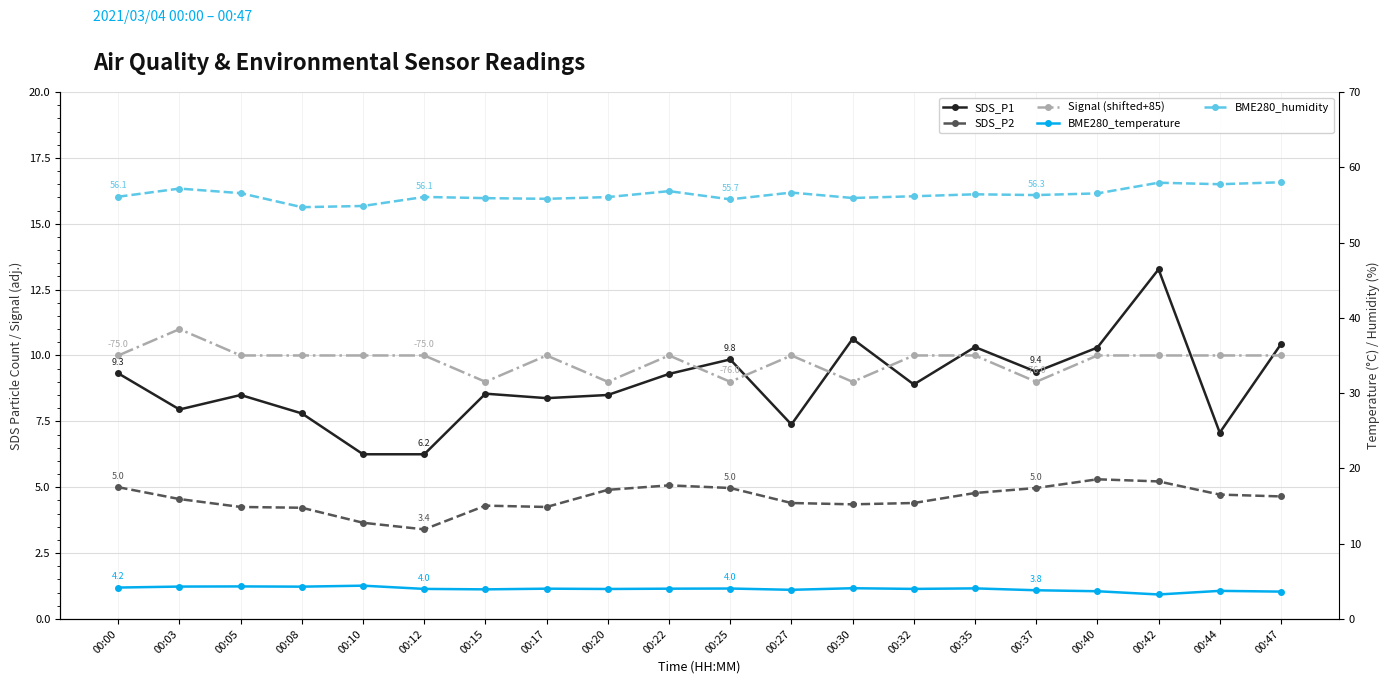

Where is SDS_P2 nearest to the value 4?

00:08